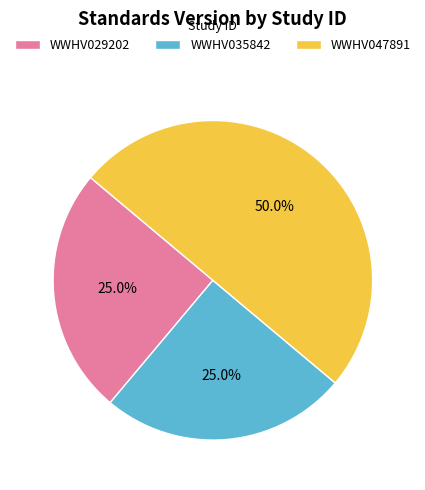

Count the number of slices in the pie.

3